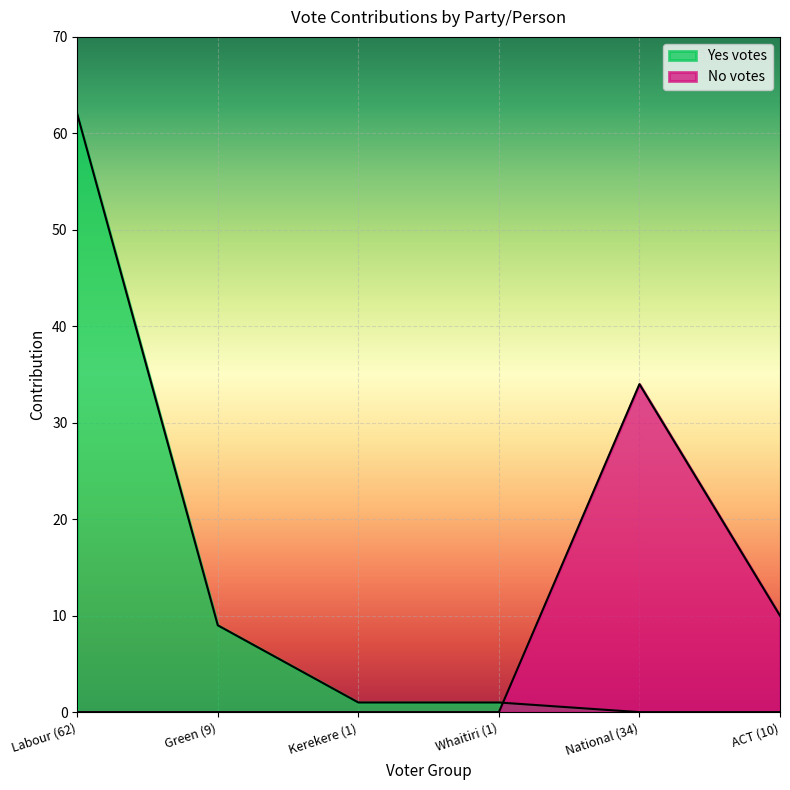

Reading right to left, transcribe all the data shown in this chart.

Yes votes: 0	0	1	1	9	62
No votes: 10	34	0	0	0	0